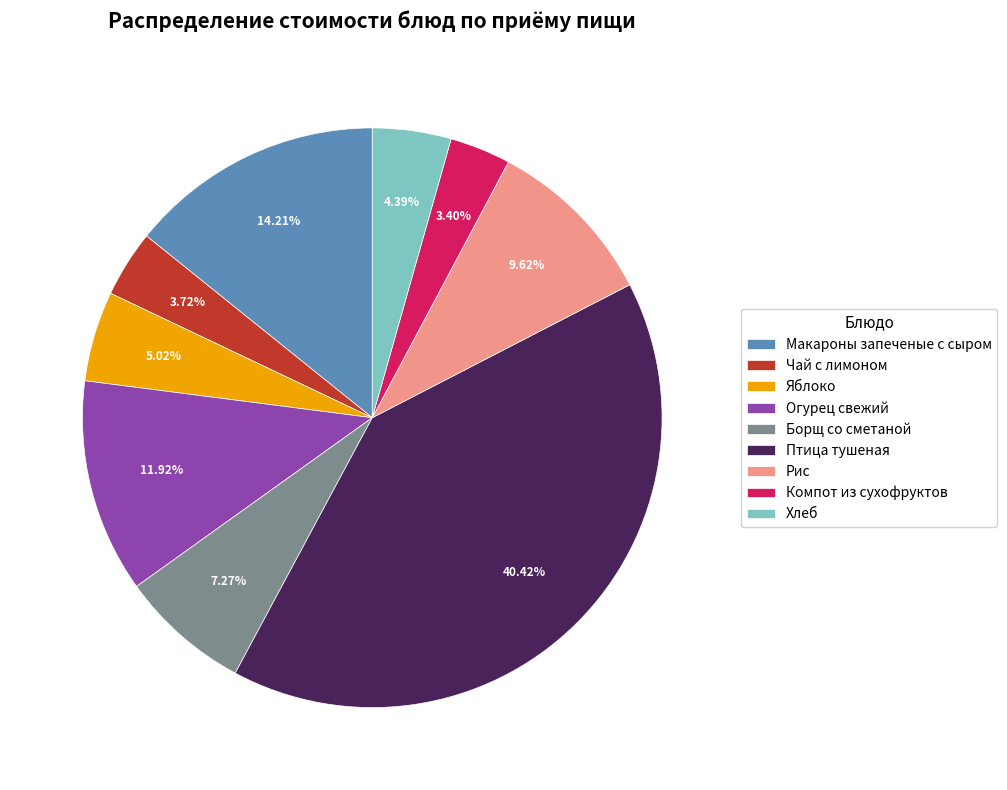

What is the largest slice in the pie chart?

Птица тушеная